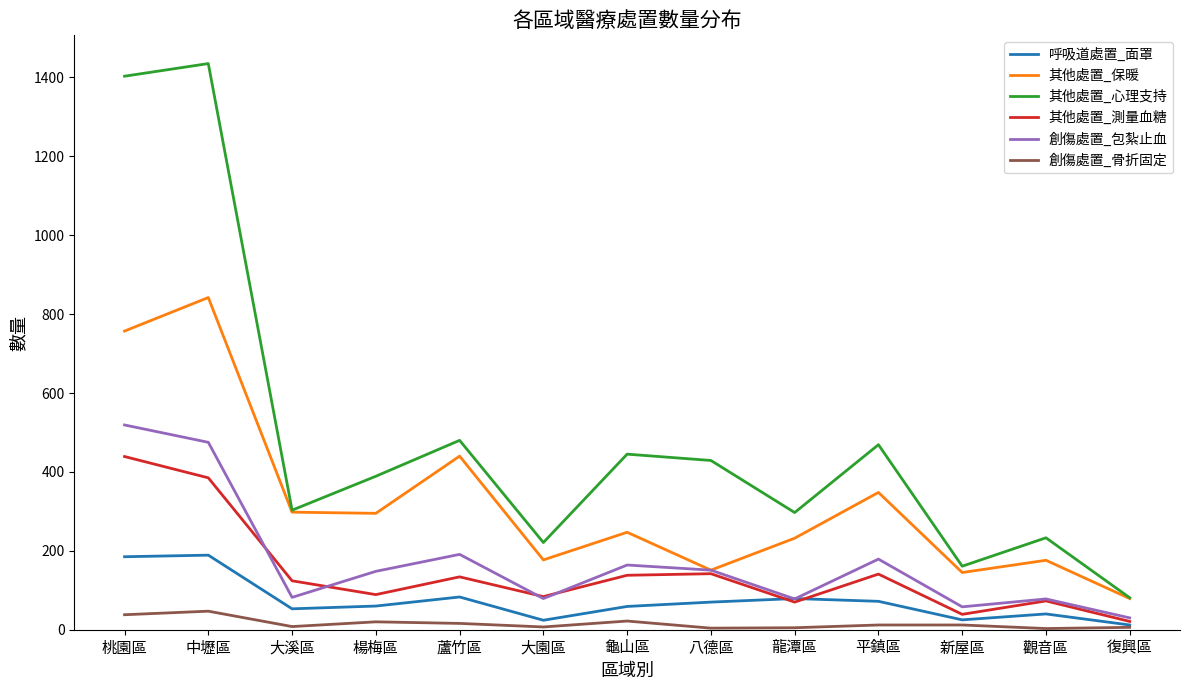

What is the minimum value shown in the chart?

3